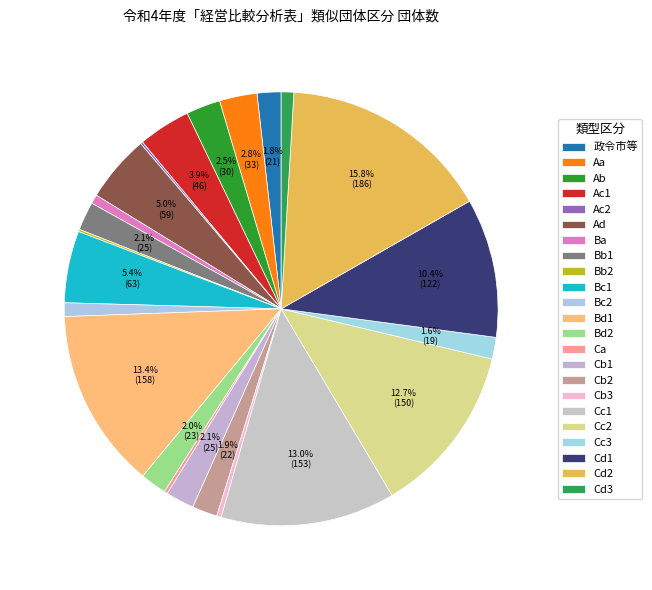

What portion of the pie excludes Bb2?

99.8%